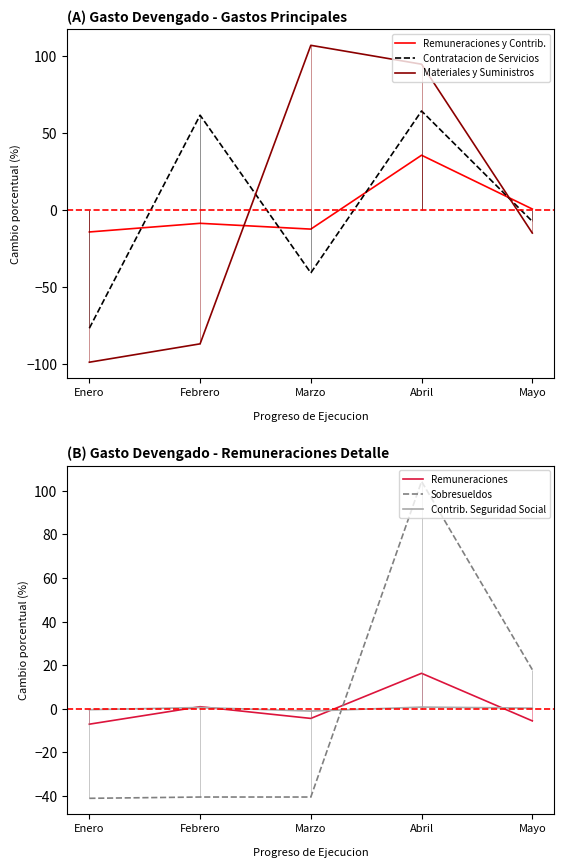

At which label does Materiales y Suministros reach its minimum?

Enero